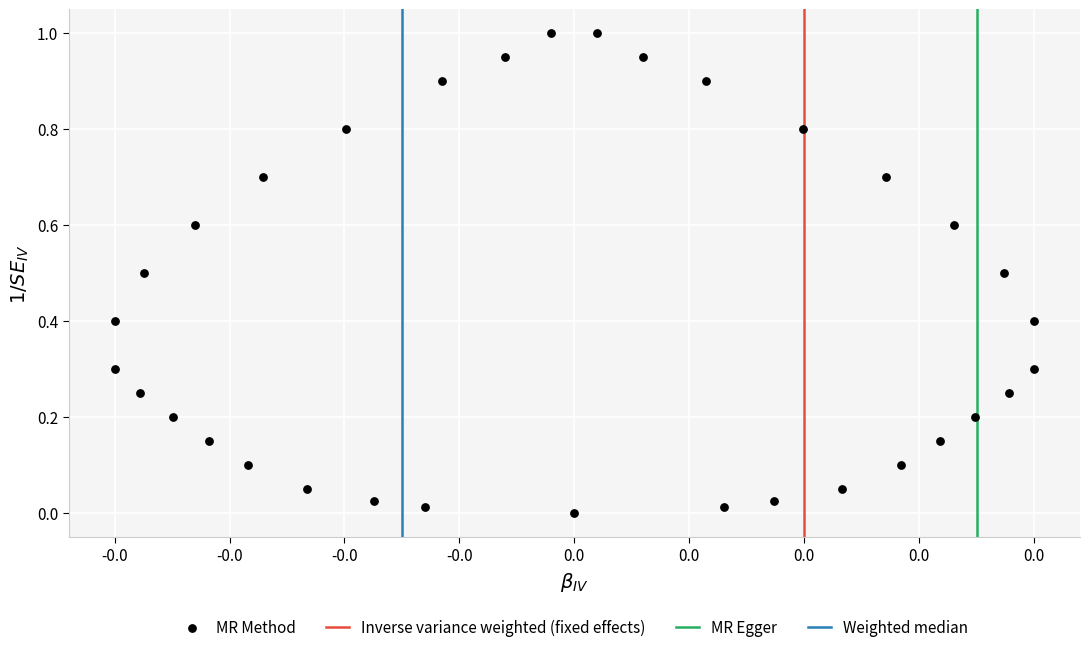

What is the range of Y values (max minus min)?

1.0